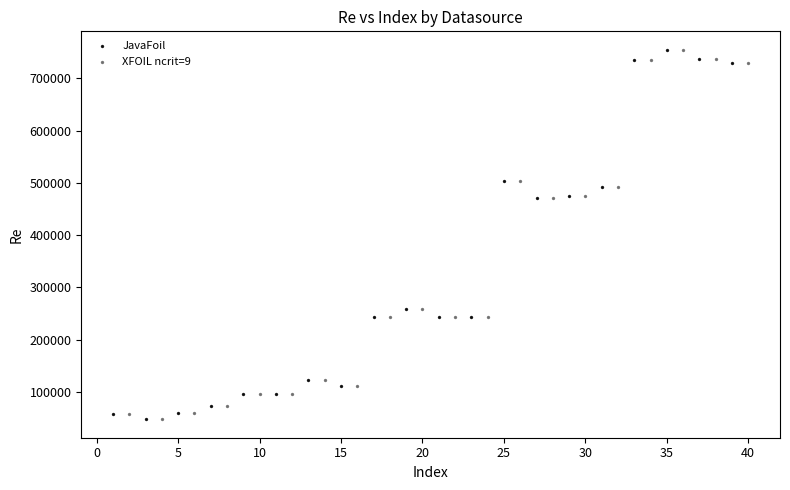

What are all the series names shown in the legend?

JavaFoil, XFOIL ncrit=9